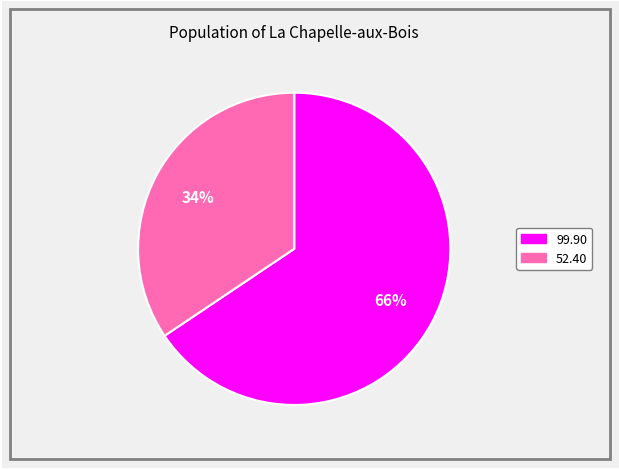

How many slices are in this pie chart?

2